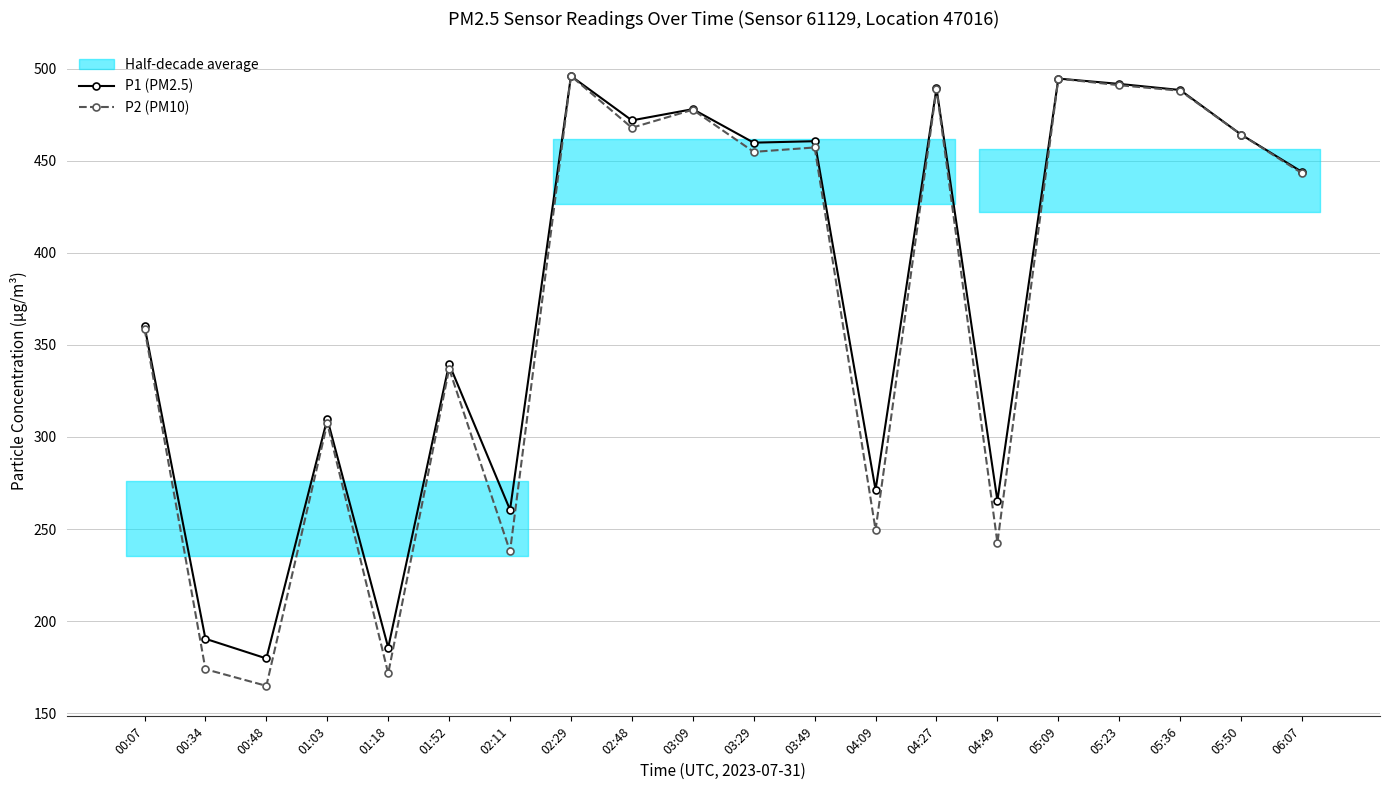

At which category does P2 (PM10) reach its first local peak?

01:03